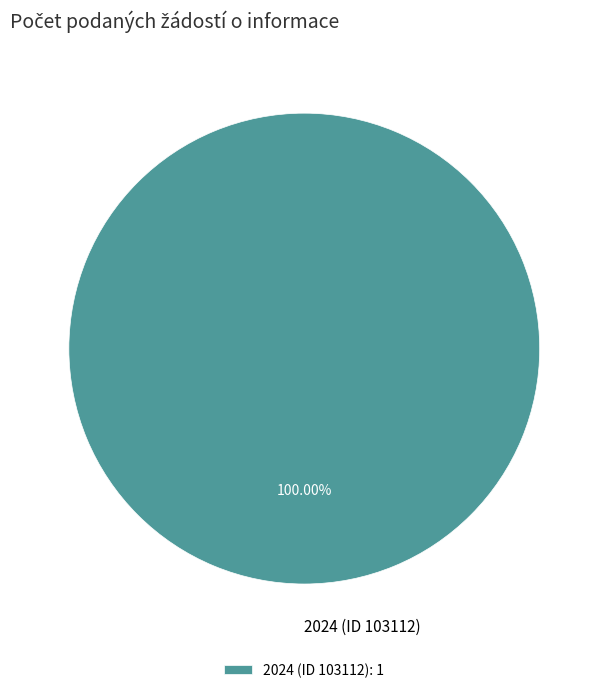

To the nearest percent, what is the average slice percentage?

50%